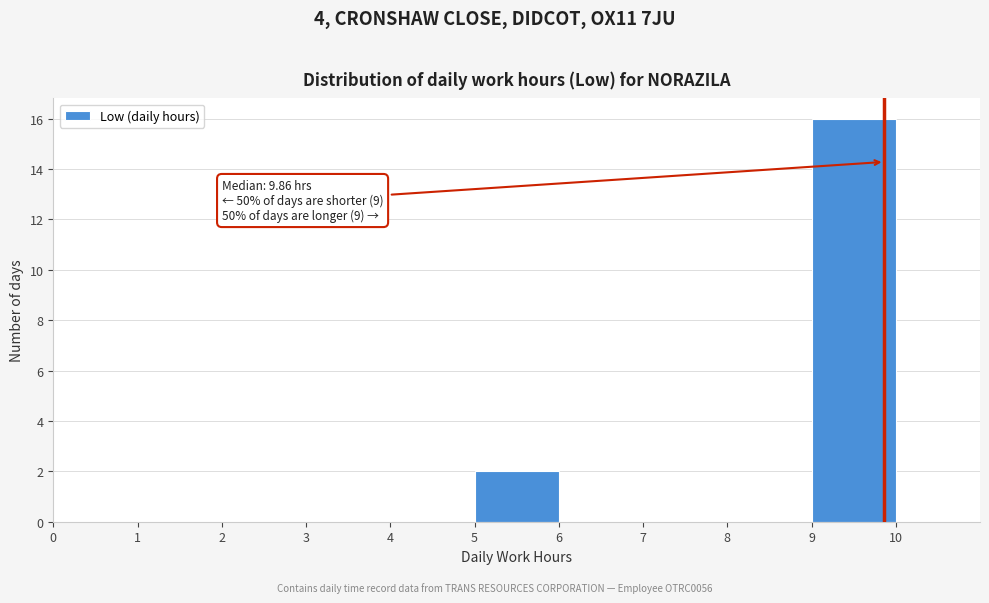

Over which range of the x-axis is the bar tallest?

9 to 10